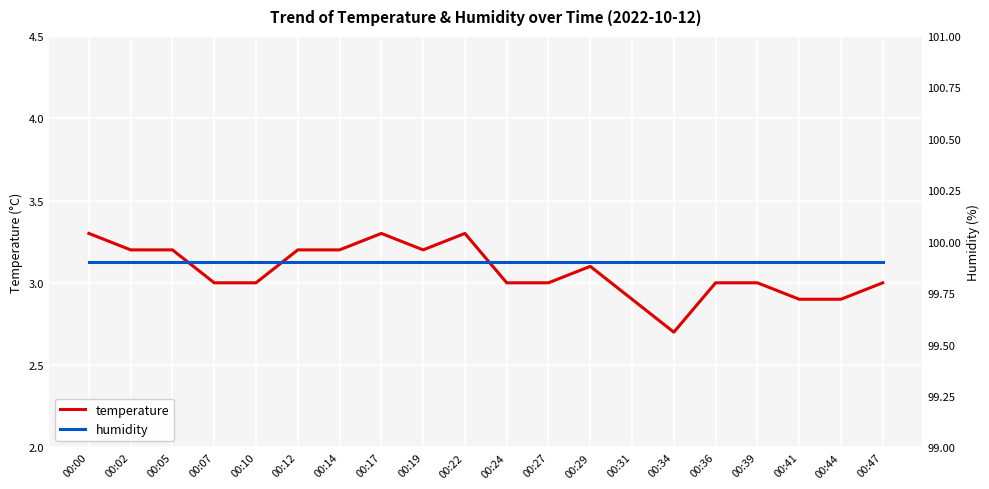

Reading left to right, extract all data points from this chart.

temperature: 3.3	3.2	3.2	3.0	3.0	3.2	3.2	3.3	3.2	3.3	3.0	3.0	3.1	2.9	2.7	3.0	3.0	2.9	2.9	3.0
humidity: 99.9	99.9	99.9	99.9	99.9	99.9	99.9	99.9	99.9	99.9	99.9	99.9	99.9	99.9	99.9	99.9	99.9	99.9	99.9	99.9